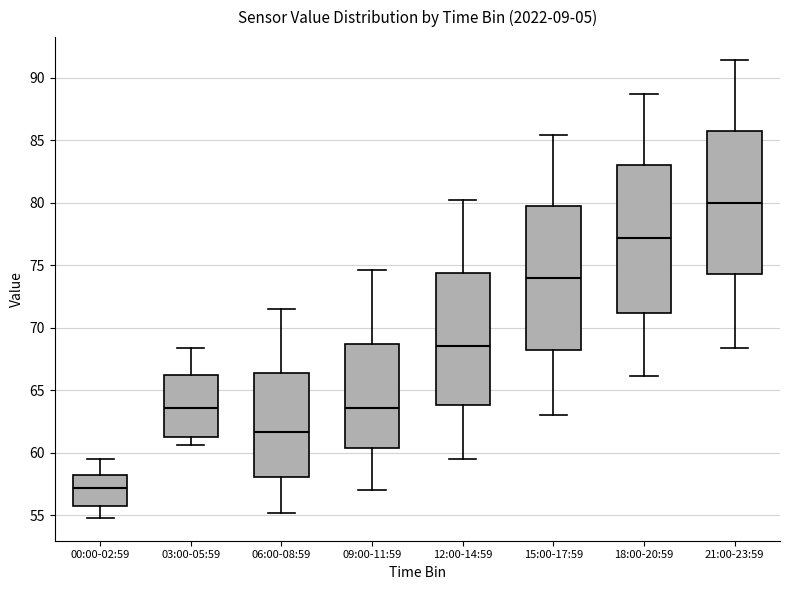

Reading left to right, transcribe this box plot: for each box, give where its median line is, the range the box spans, and where its two whiskers end, as read against the y-axis. The values are not printed on the chart, so give them approximately, as read against the axis.

00:00-02:59: median 57.0, box 56.0 to 58.0, whiskers 55.0 to 59.5
03:00-05:59: median 63.5, box 61.5 to 66.0, whiskers 60.5 to 68.5
06:00-08:59: median 61.5, box 58.0 to 66.5, whiskers 55.0 to 71.5
09:00-11:59: median 63.5, box 60.5 to 68.5, whiskers 57.0 to 74.5
12:00-14:59: median 68.5, box 64.0 to 74.5, whiskers 59.5 to 80.0
15:00-17:59: median 74.0, box 68.0 to 79.5, whiskers 63.0 to 85.5
18:00-20:59: median 77.0, box 71.0 to 83.0, whiskers 66.0 to 88.5
21:00-23:59: median 80.0, box 74.5 to 85.5, whiskers 68.5 to 91.5